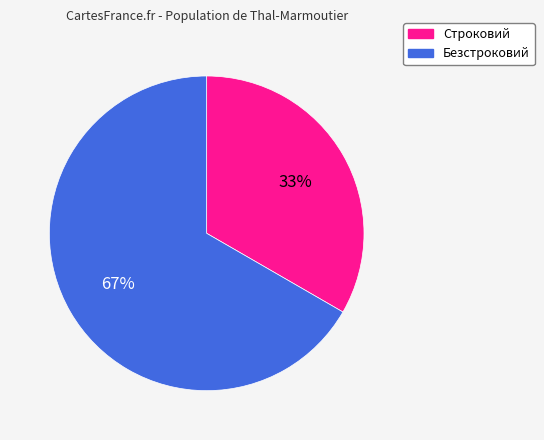

Does Безстроковий account for over 50% of the chart?

Yes